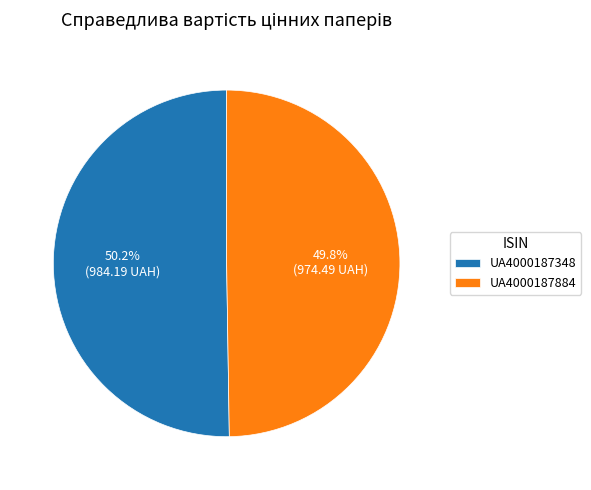

To the nearest percent, what percentage of the pie is UA4000187348?

50%